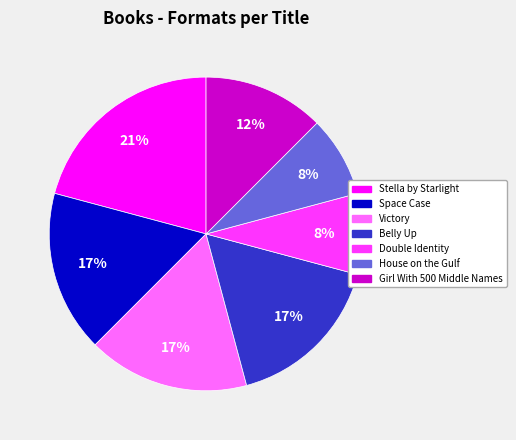

Is it true that Double Identity is 16% of the pie?

False